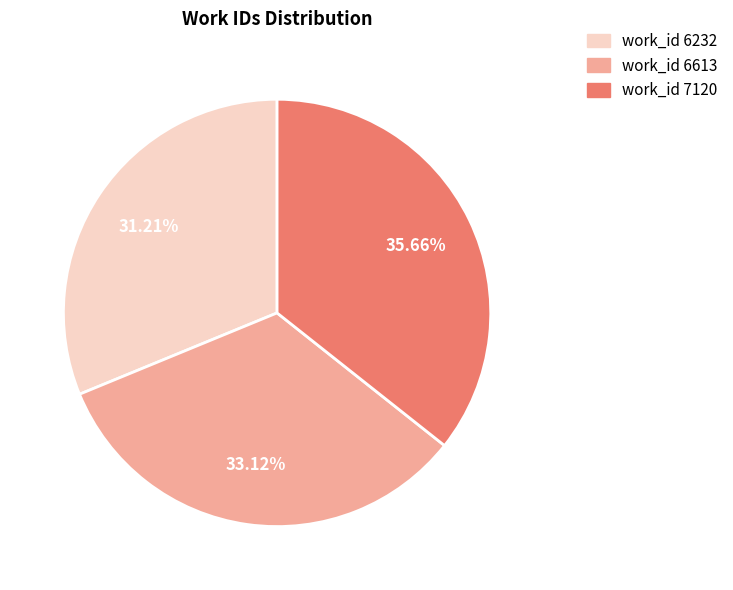

What portion of the pie excludes work_id 7120?

64.3%